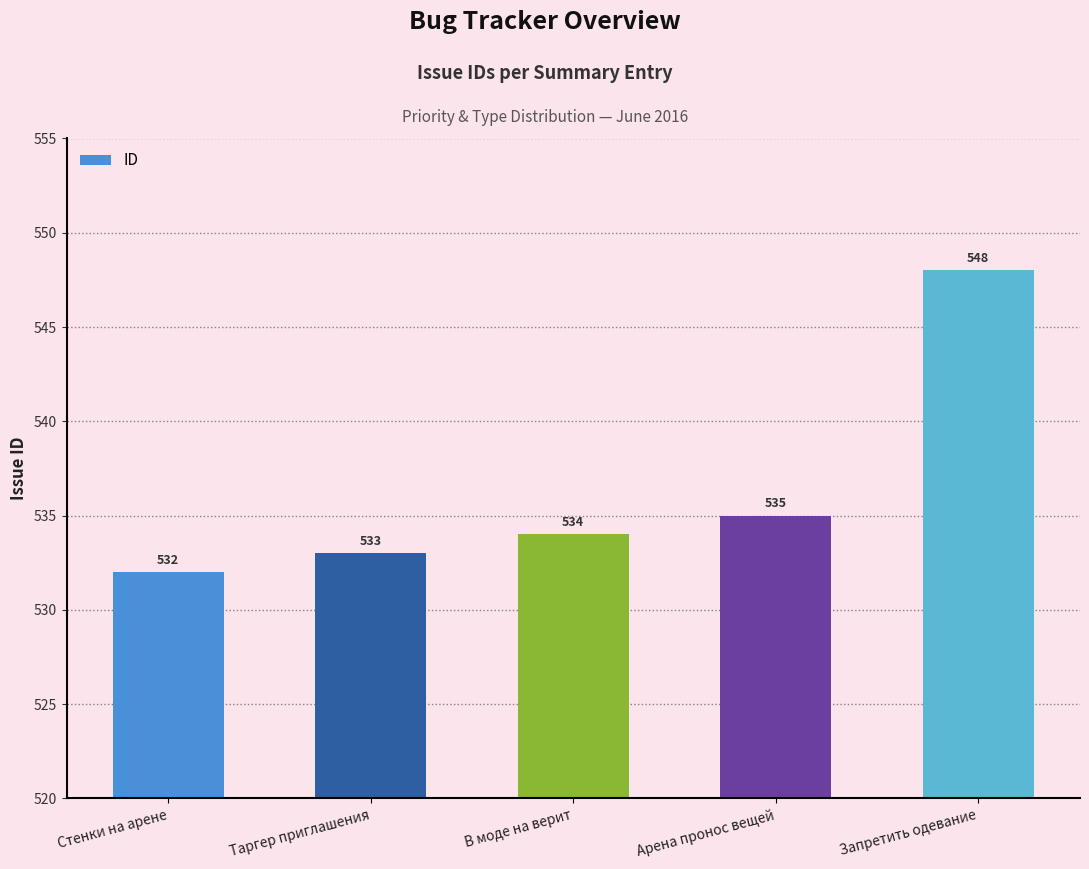

What value does the data have at В моде на верит?

534